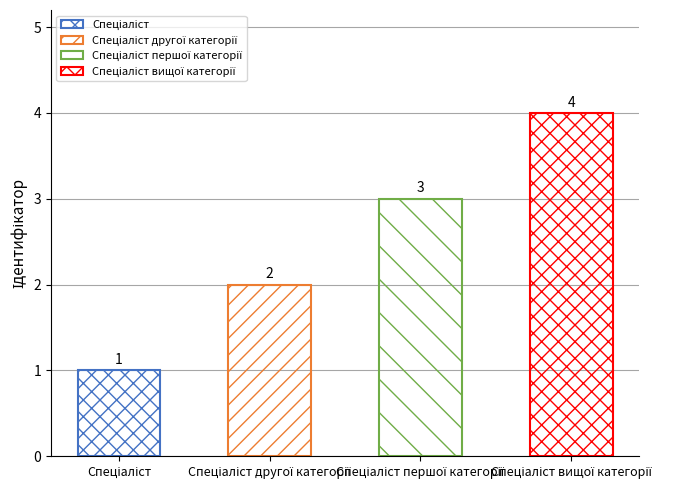

What is the greatest value displayed?

4